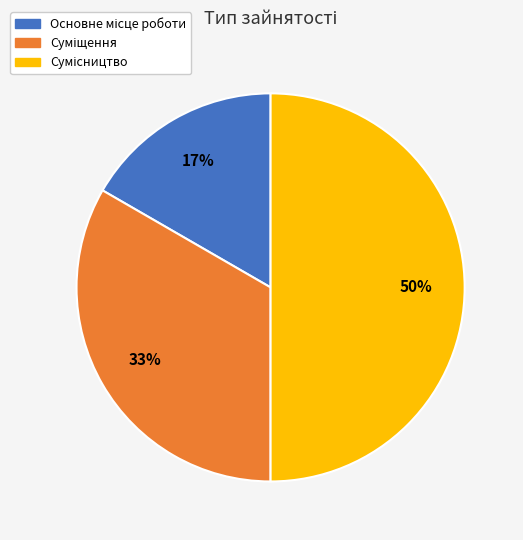

To the nearest percent, what is the average slice percentage?

33%